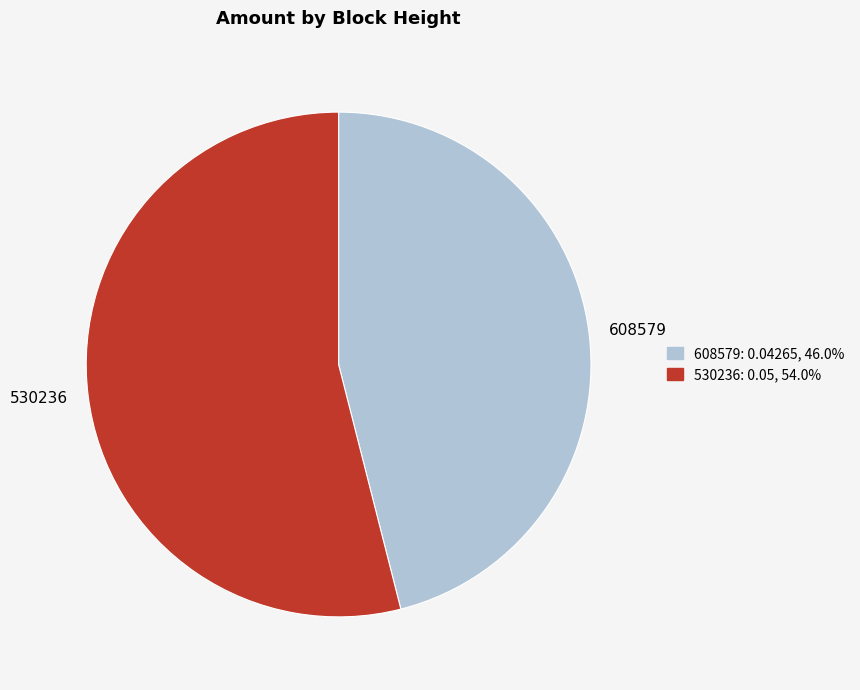

Combined, do 530236 and 608579 account for over 50%?

Yes